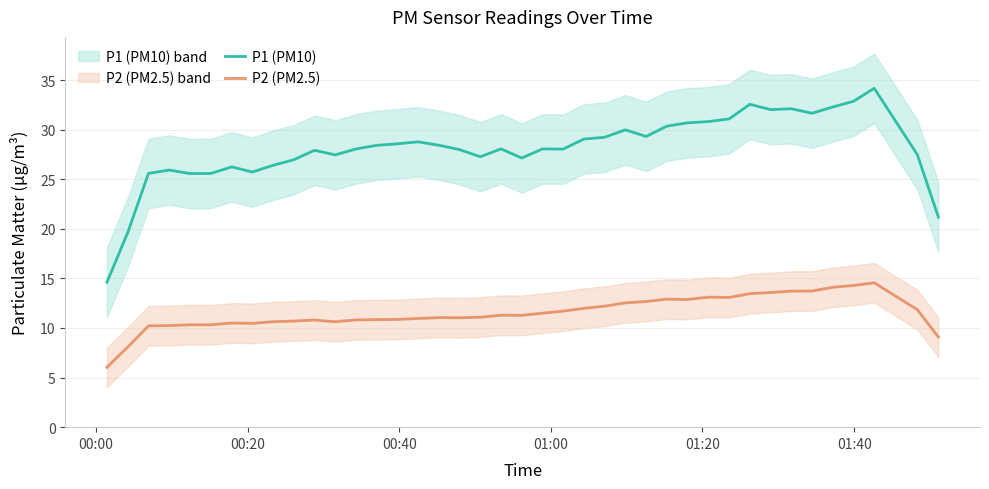

True or false: P1 (PM10) and P2 (PM2.5) cross at least once.

False